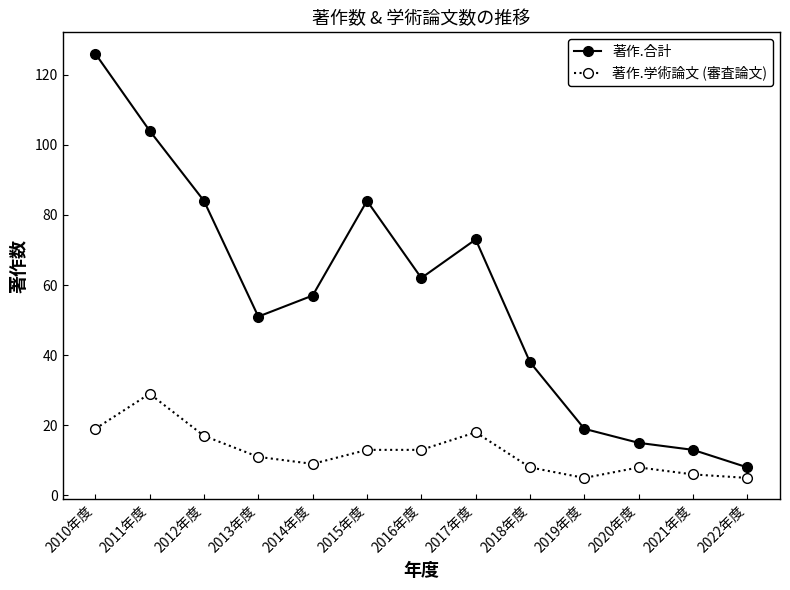

How many data points does each series have?

13